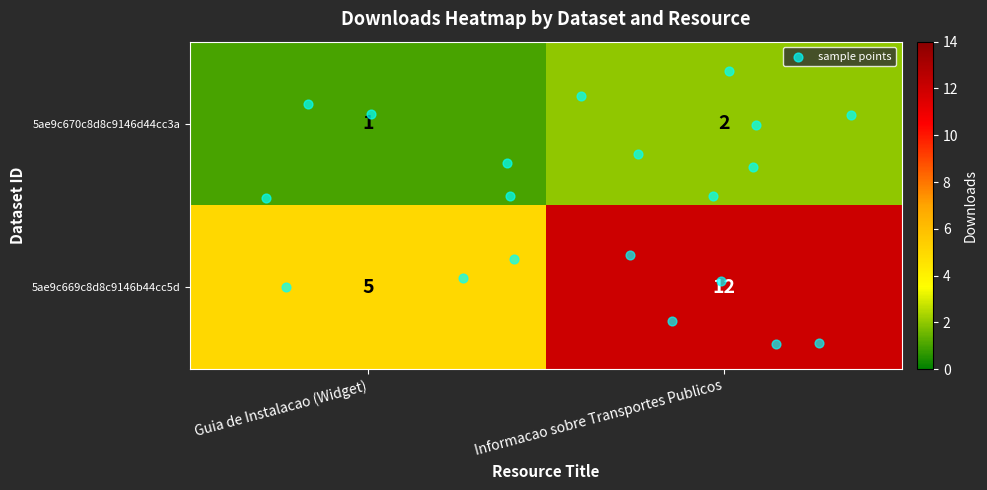

How many 5ae9c670c8d8c9146d44cc3a values are between 1 and 2?

2